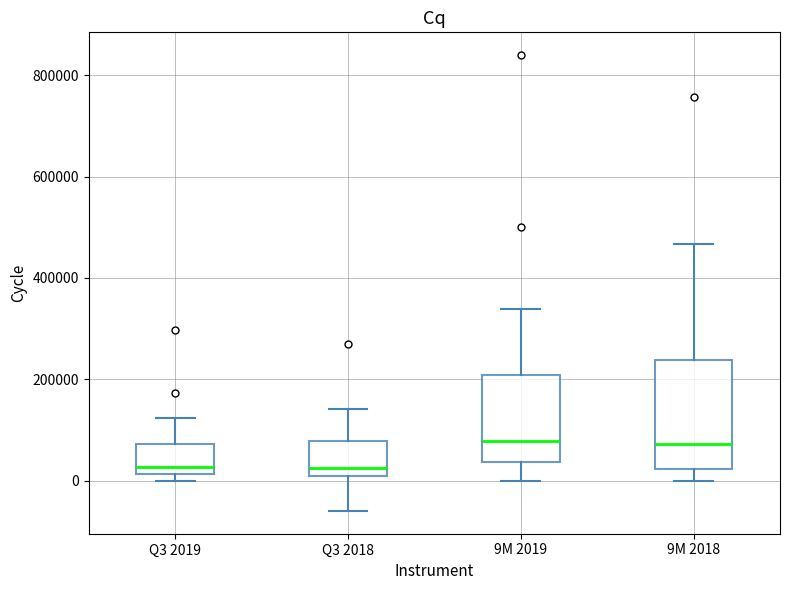

Which box is the tallest, from its lower edge to its upper edge?

9M 2018